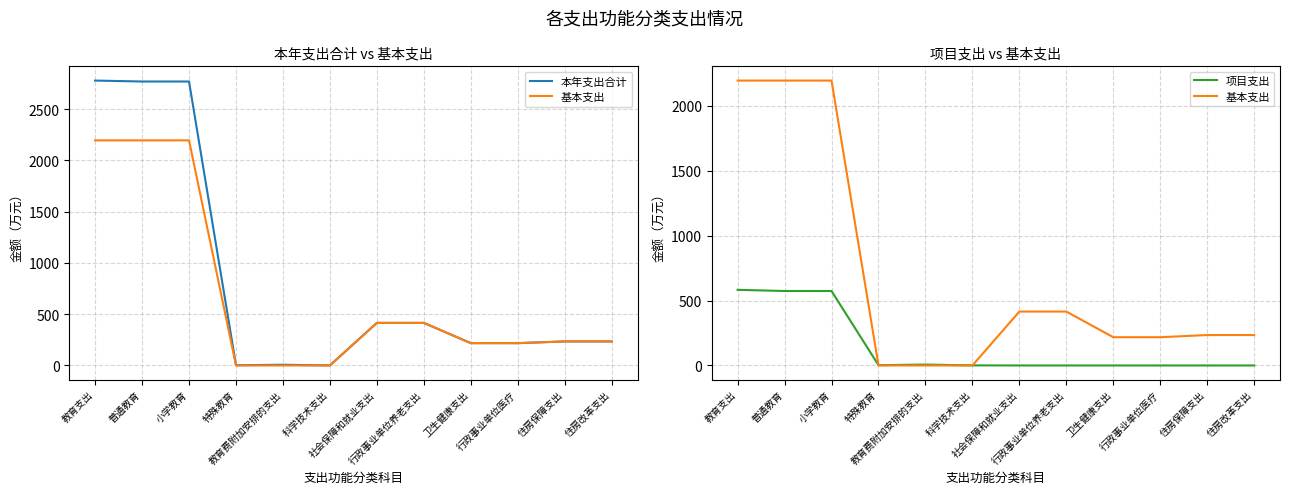

Which series has the widest spread of values?

本年支出合计